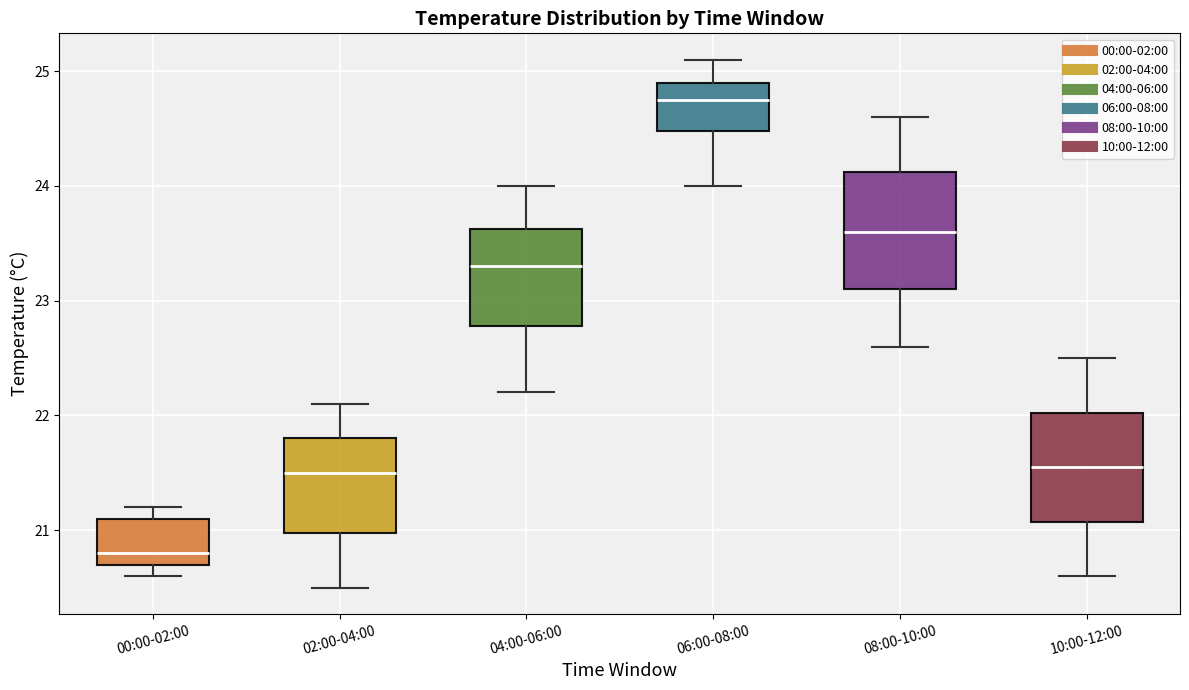

Where is the upper edge of the box for 10:00-12:00 on the y-axis? The values are not printed on the chart, so give them approximately, as read against the axis.

22.0